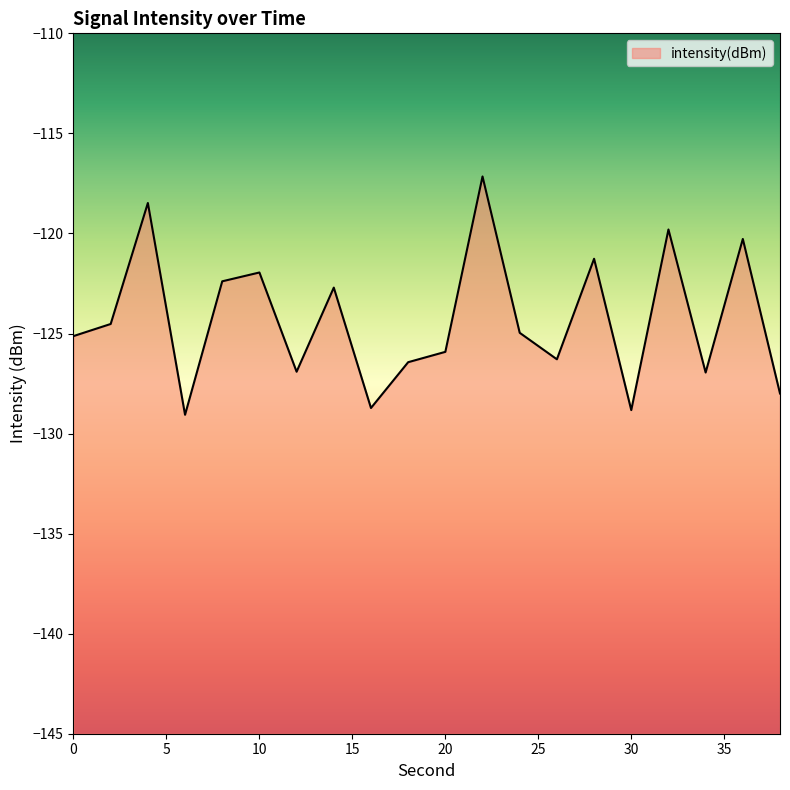

Rank the categories by value from highest to lowest.

22, 4, 32, 36, 28, 10, 8, 14, 2, 24, 0, 20, 26, 18, 12, 34, 38, 16, 30, 6